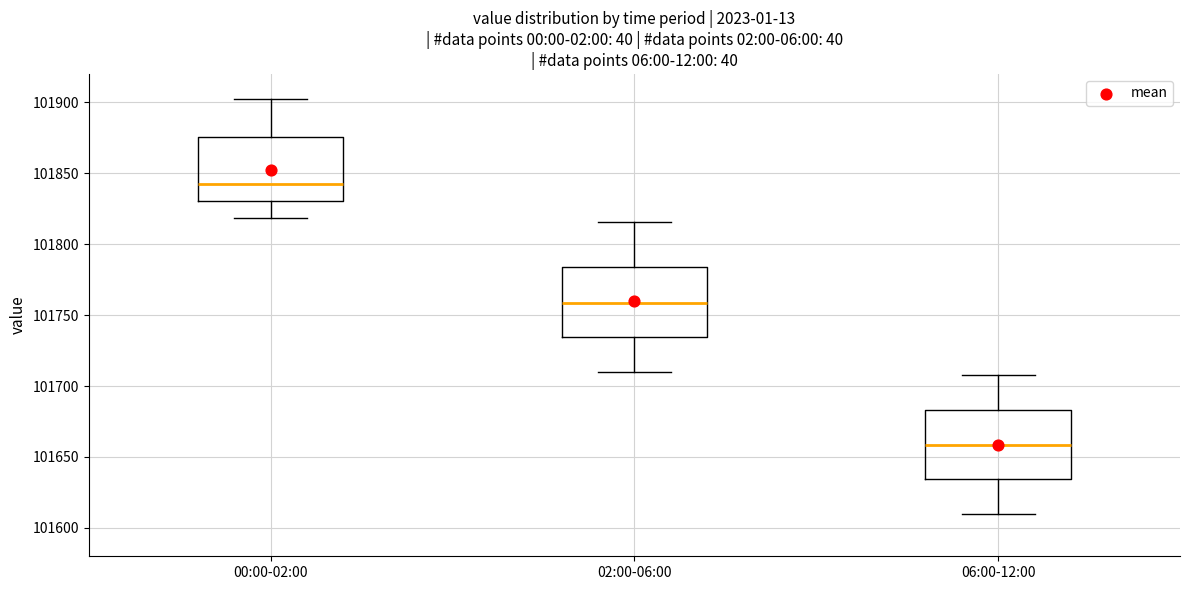

Where does the median line of the box for 02:00-06:00 sit on the y-axis? The values are not printed on the chart, so give them approximately, as read against the axis.

101760